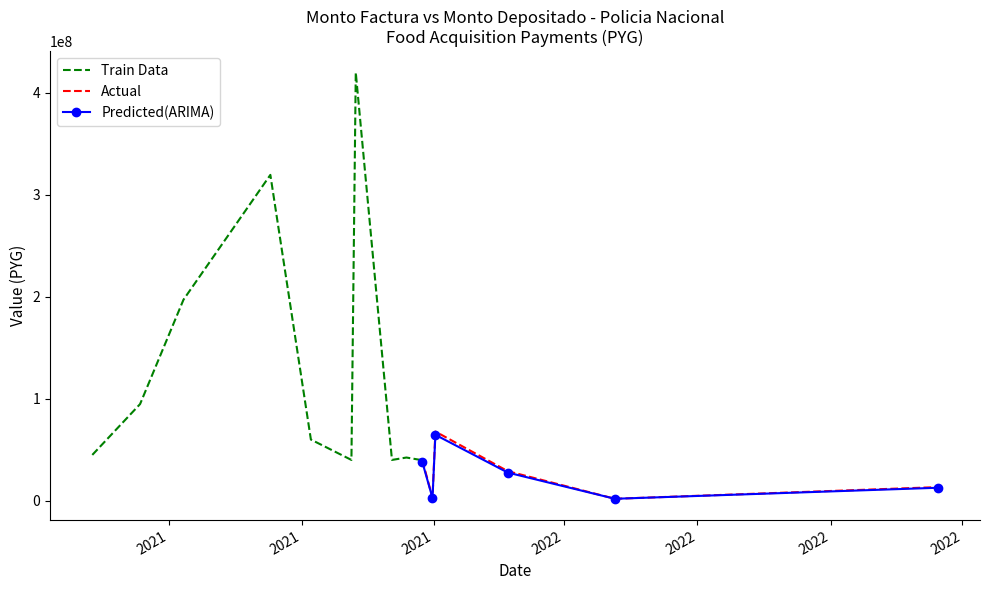

What value does the monto_depositado_proveedor series have at 2021-11-23?

37823674